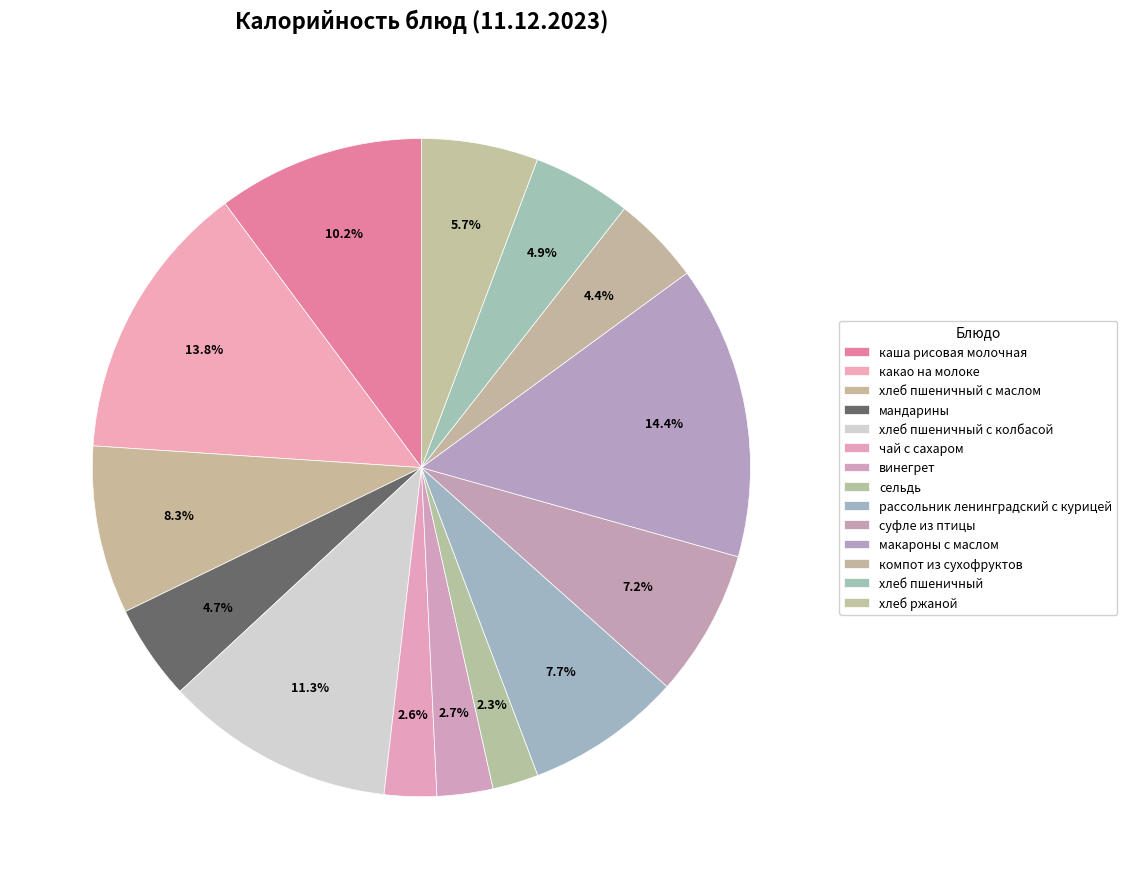

How much of the chart is everything except компот из сухофруктов?

95.6%